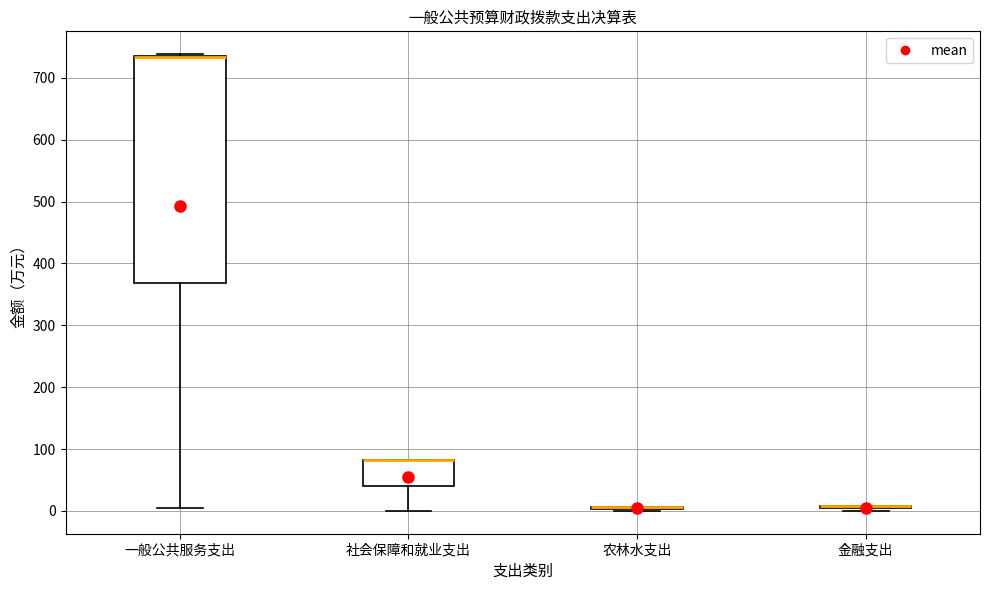

Reading left to right, transcribe this box plot: for each box, give where its median line is, the range the box spans, and where its two whiskers end, as read against the y-axis. The values are not printed on the chart, so give them approximately, as read against the axis.

一般公共服务支出: median 730 (drawn on the box's upper edge), box 370 to 740, whiskers 0 to 740
社会保障和就业支出: median 80 (drawn on the box's upper edge), box 40 to 80, whiskers 0 to 80
农林水支出: box collapsed to a line at 10, whiskers 0 to 10
金融支出: box collapsed to a line at 10, whiskers 0 to 10